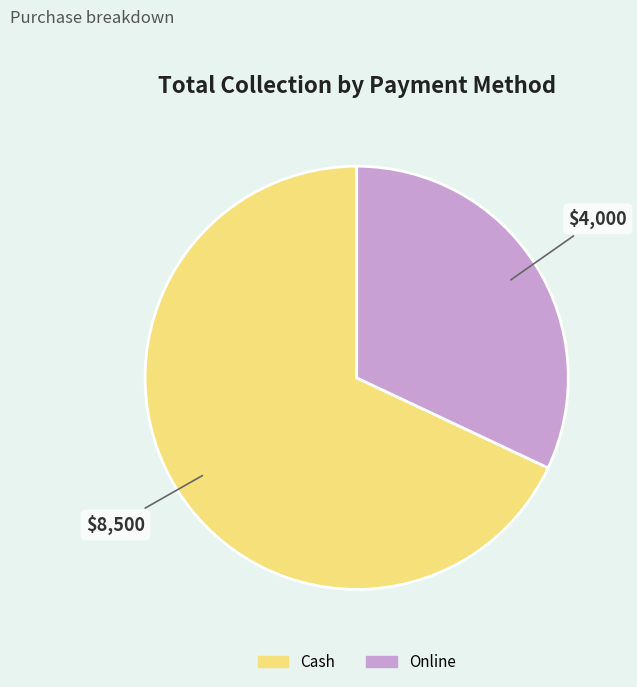

Do Cash and Online together represent more than half of the pie?

Yes